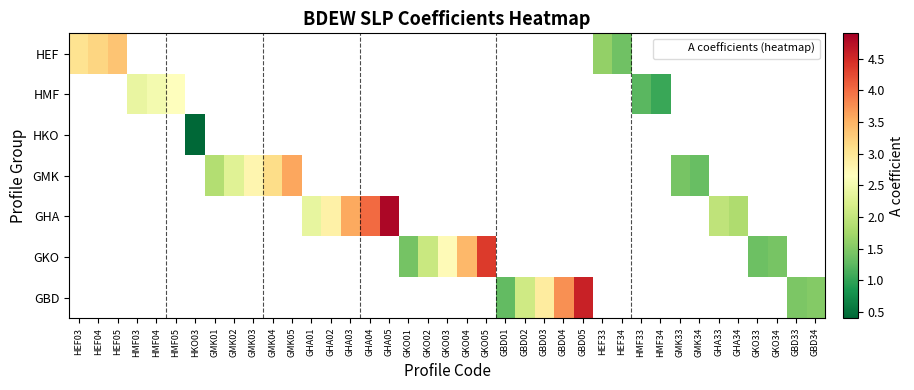

How many data points does each series have?

39